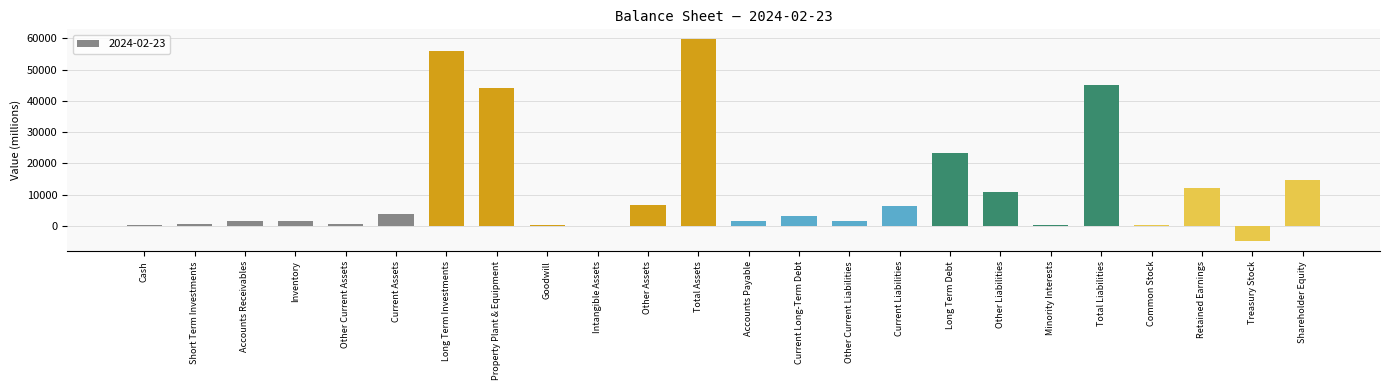

What is the change in value from Inventory to Current Liabilities?

+4784.7